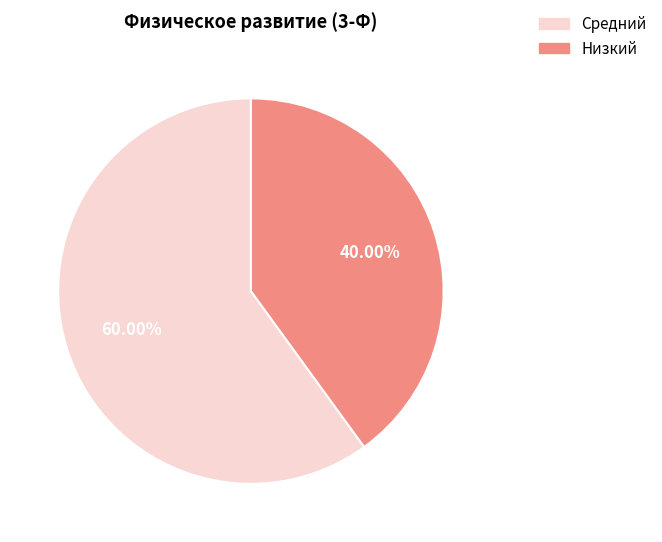

Count the number of slices in the pie.

2